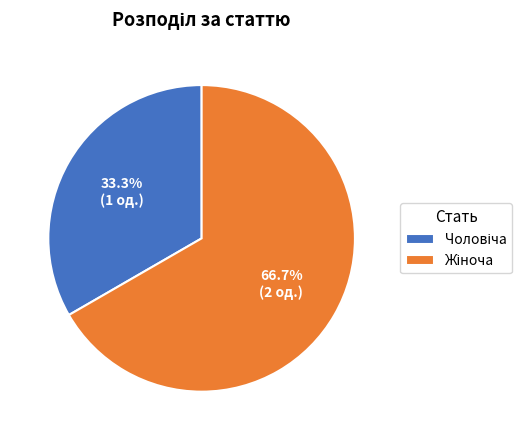

Is there any slice that represents more than half of the pie?

Yes